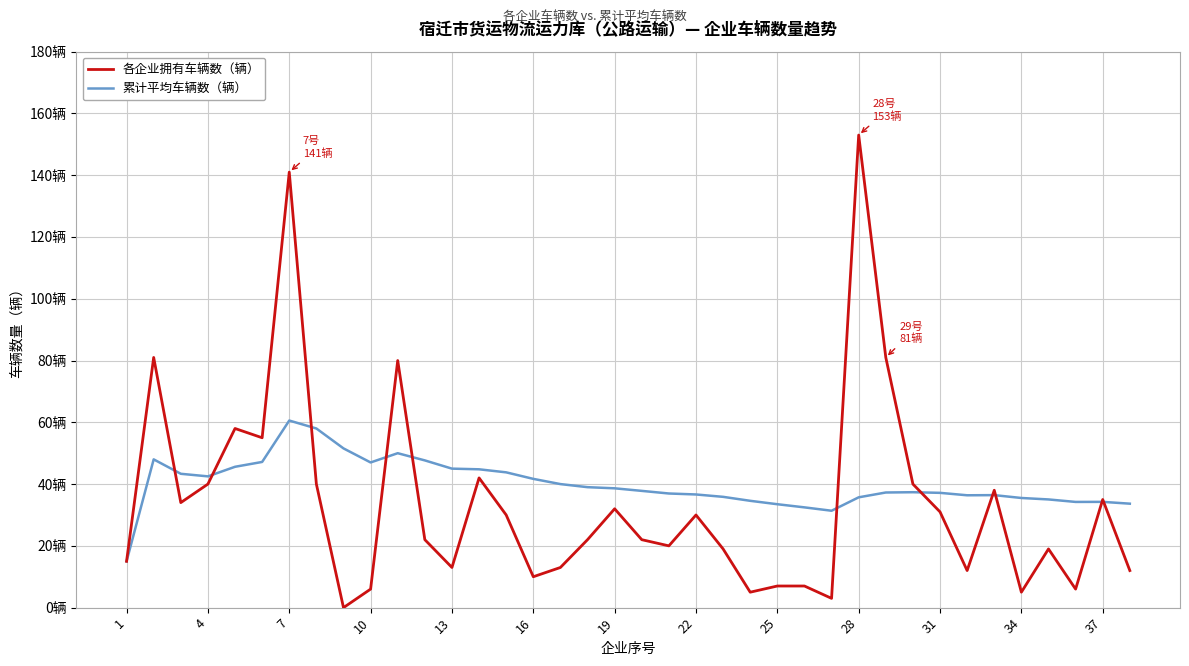

List the series in order of their peak value, lowest first.

累计平均车辆数（辆）, 各企业拥有车辆数（辆）